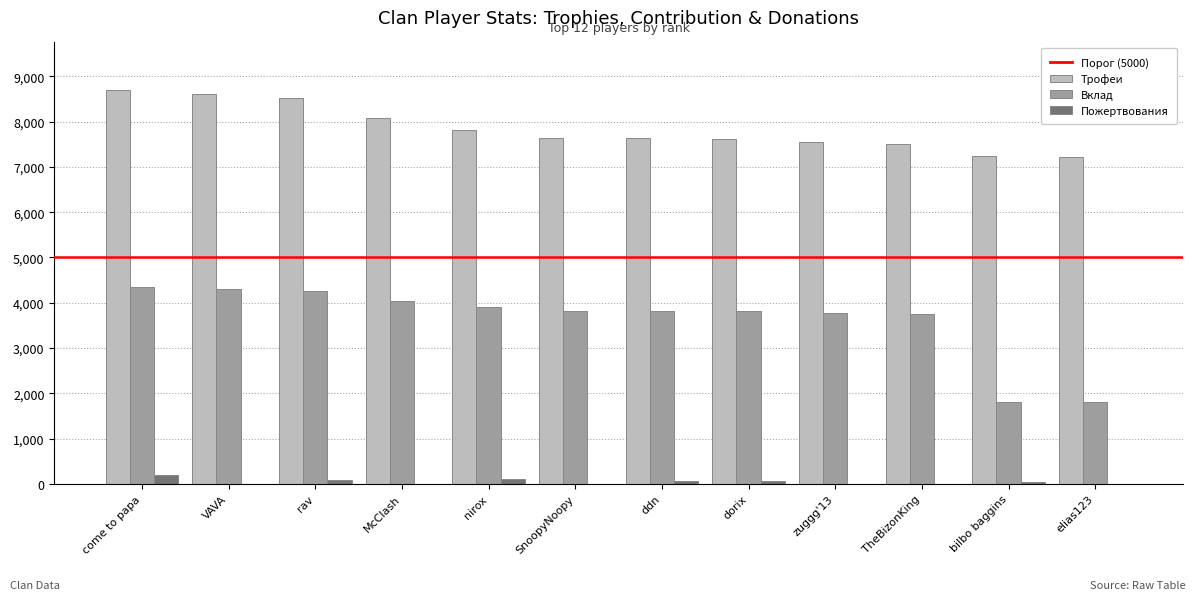

Is it true that Вклад equals 6085 at come to papa?

False